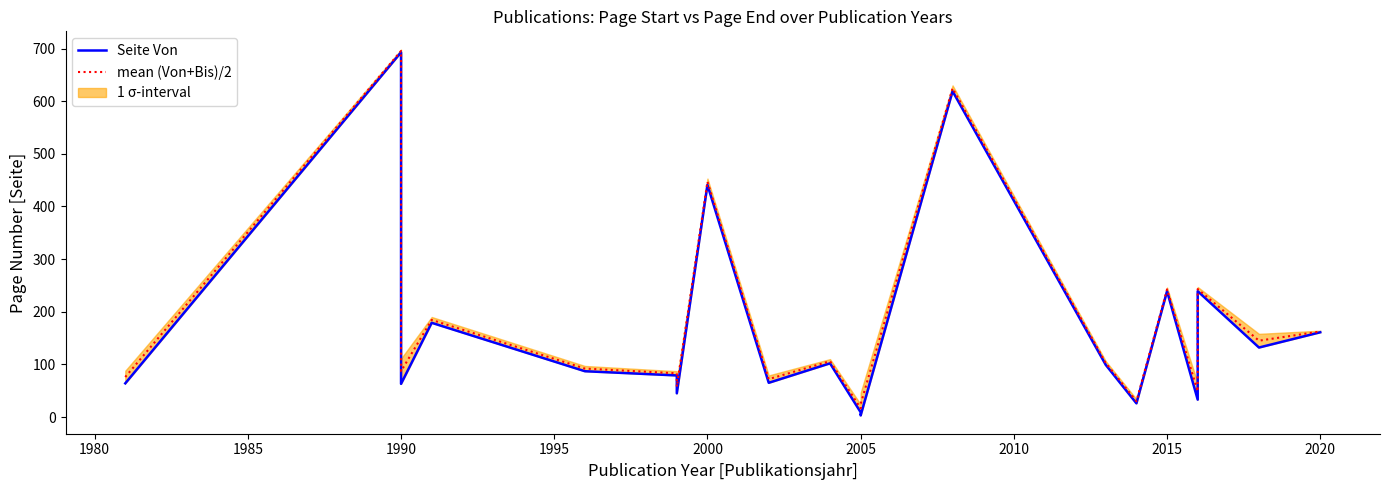

Is it true that mean (Von+Bis)/2 equals 32.7 at 18?

False